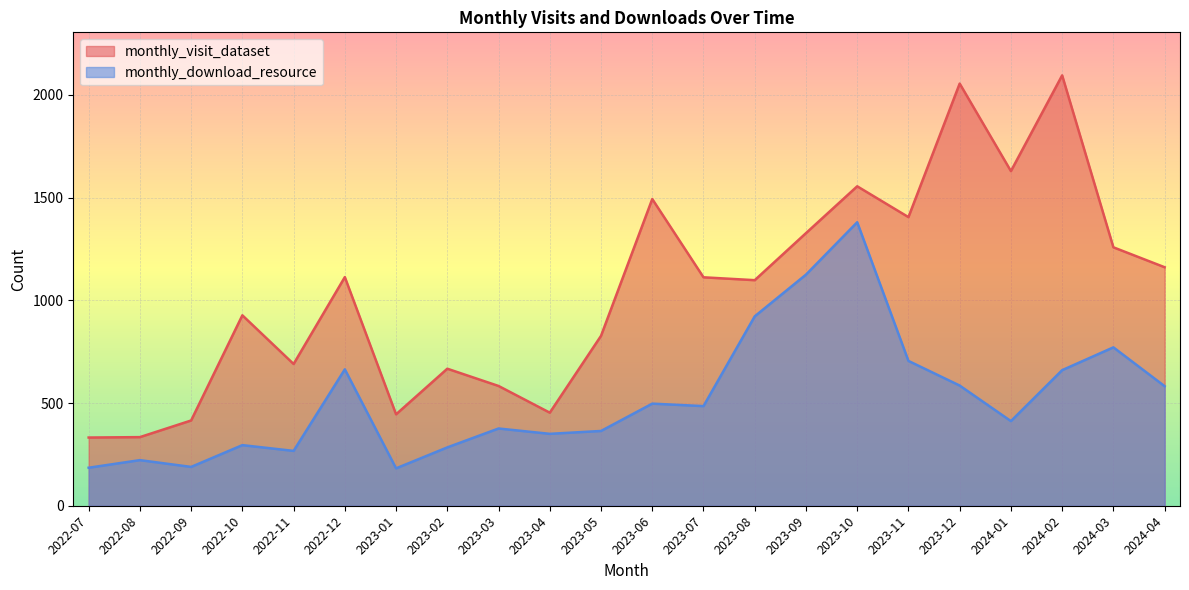

Reading left to right, extract all data points from this chart.

monthly_visit_dataset: 332	334	415	927	690	1113	445	667	583	453	827	1493	1112	1098	1327	1555	1405	2055	1629	2095	1258	1161
monthly_download_resource: 185	222	189	295	267	664	182	284	376	350	364	497	485	922	1125	1380	705	585	412	660	771	582